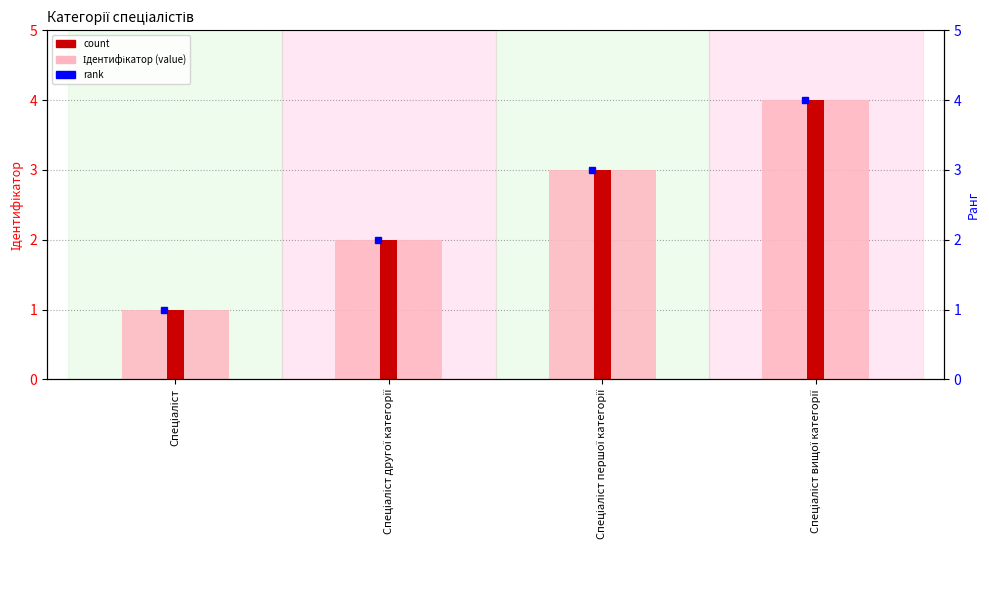

What is the label of the 1st bar from the left?

Спеціаліст